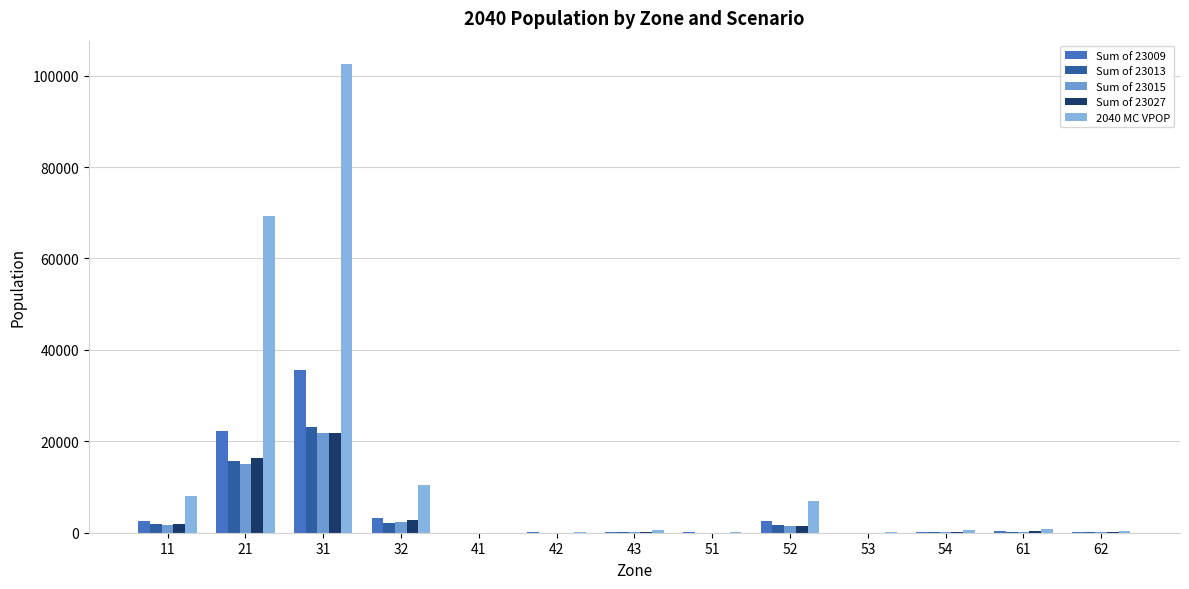

Is the value of Sum of 23015 at 51 greater than the value of Sum of 23013 at 31?

No